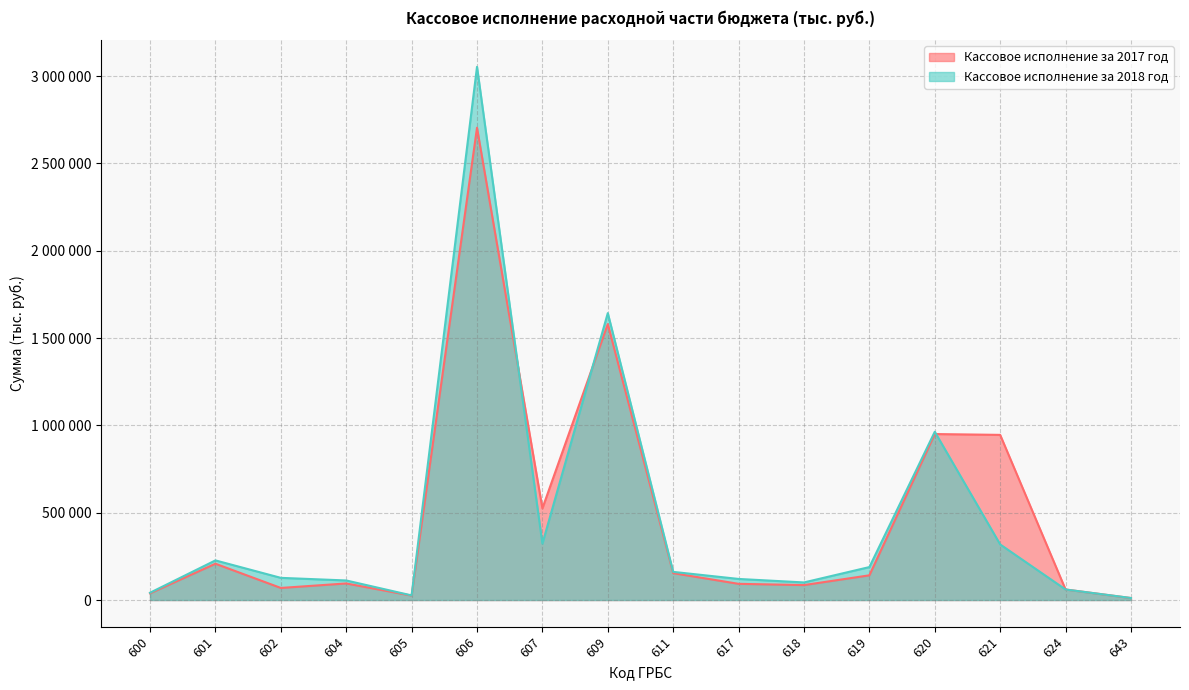

Reading left to right, what are all the values shown in this chart?

Кассовое исполнение за 2017 год: 38310	207841	69115	94873	25210	2704190	524814	1579866	153880	92678	85524	141430	950317	945515	60334	11337
Кассовое исполнение за 2018 год: 41636	226861	126924	111992	26425	3052729	322689	1642740	161168	120692	100696	188633	963333	318289	60279	11606